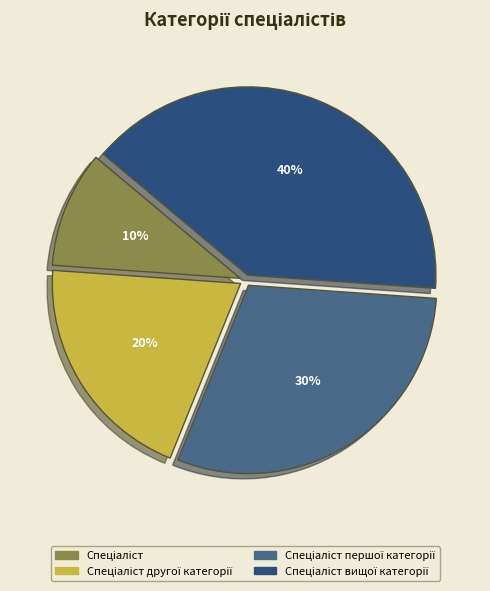

Is there a majority slice in this chart?

No